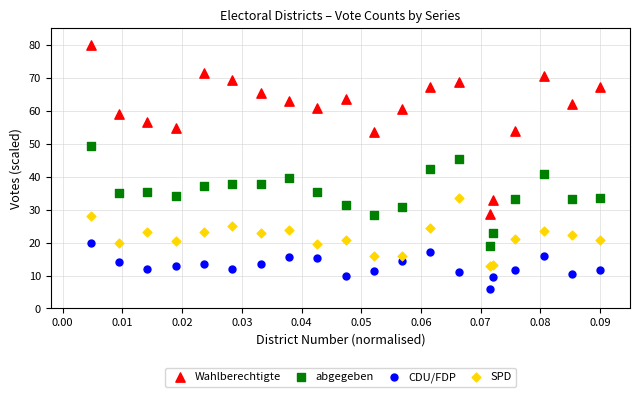

Which series contains the highest Y value?

Wahlberechtigte